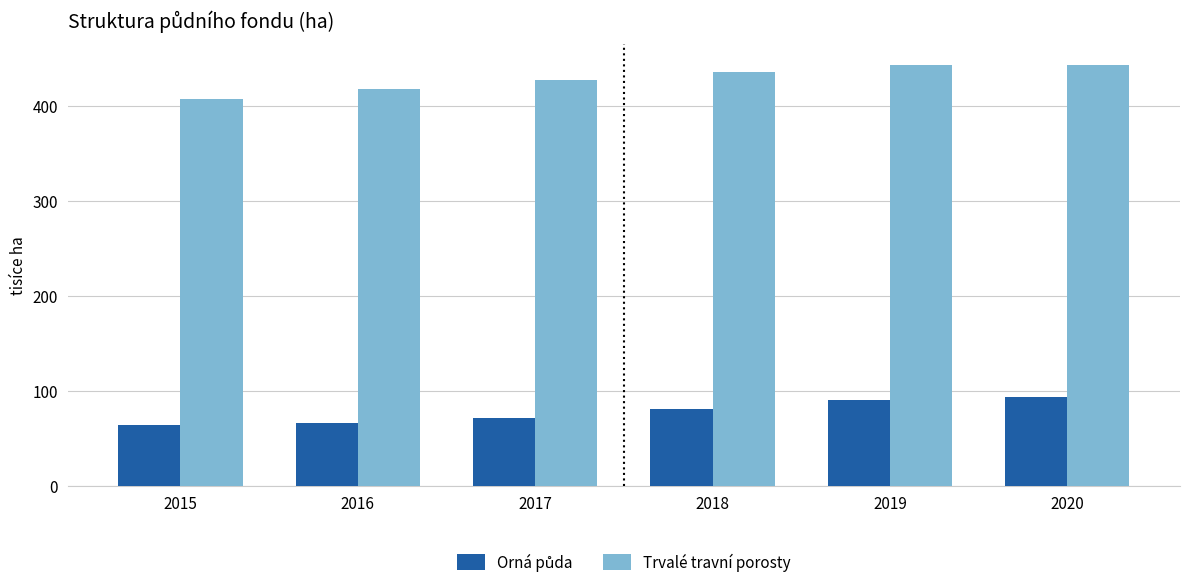

Is it true that Trvalé travní porosty equals 407.4 at 2015?

True